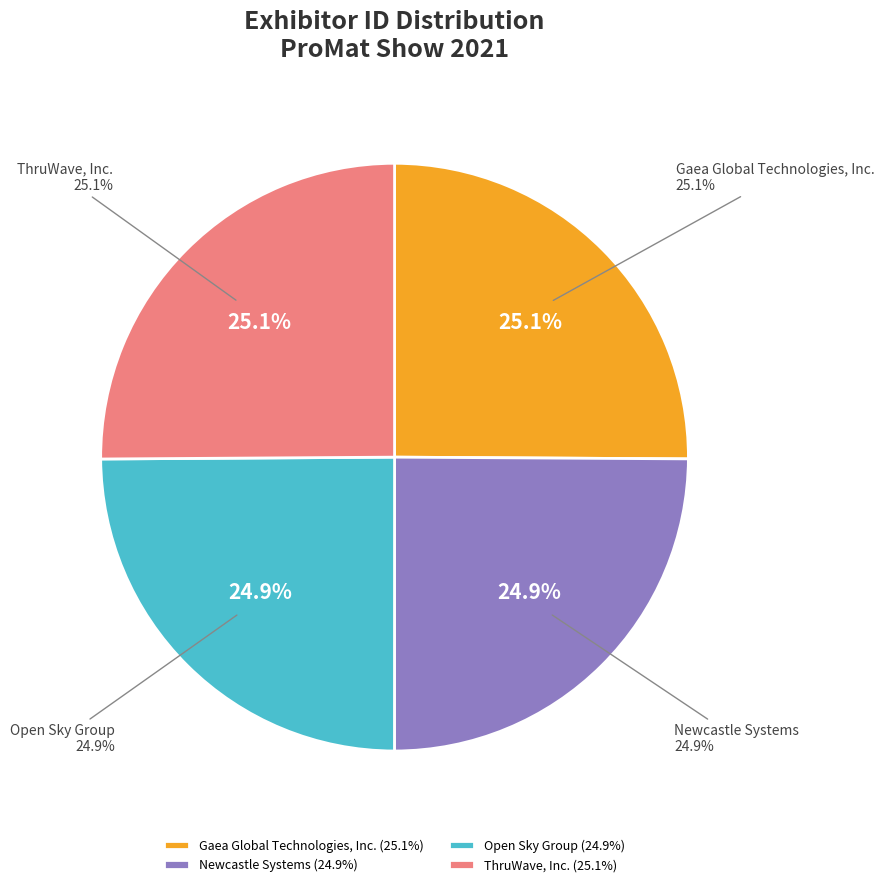

Is it true that Open Sky Group is 25% of the pie?

True